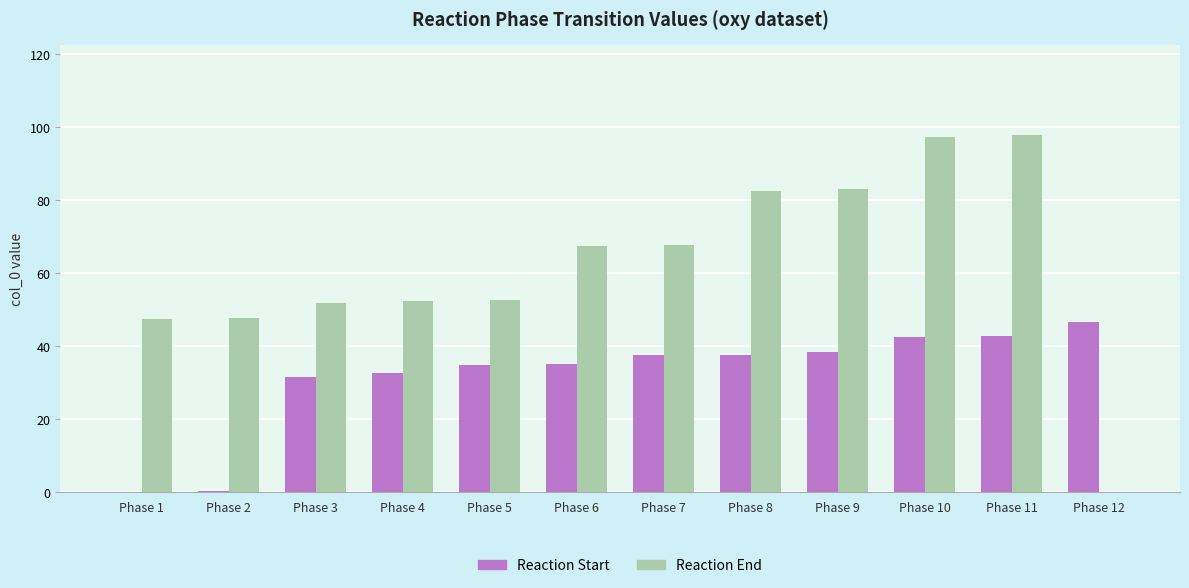

What is the maximum value for Reaction Start?

46.8